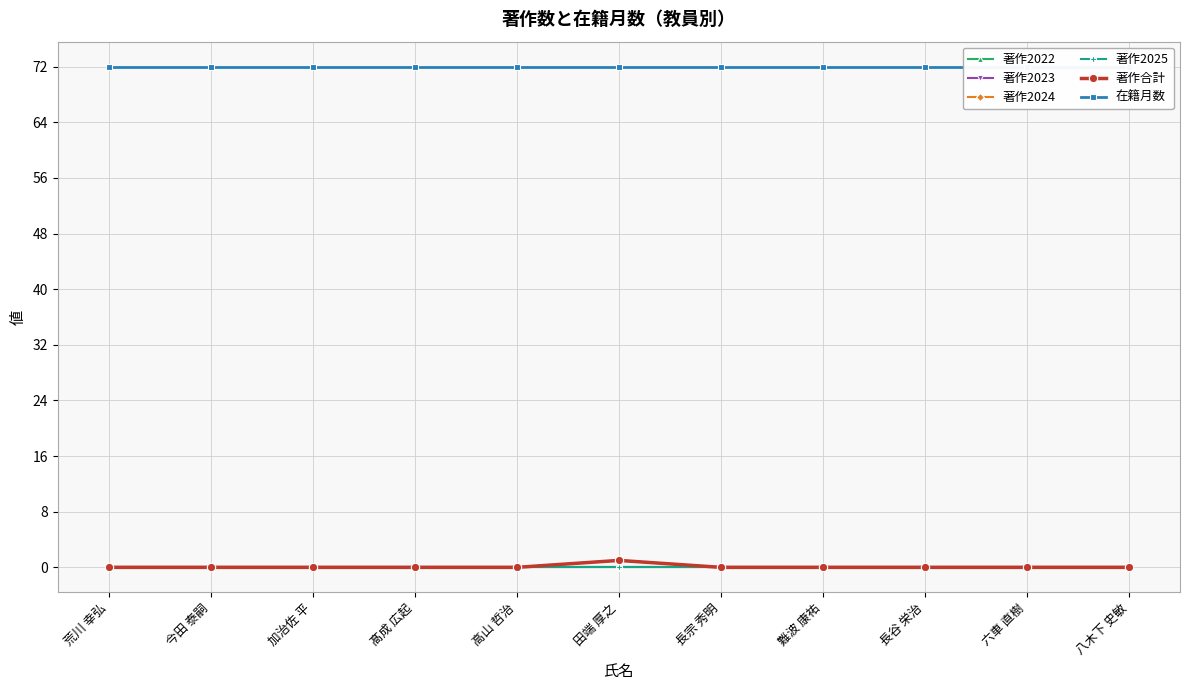

Rank the series at 六車 直樹 from highest to lowest value.

在籍月数, 著作2022, 著作2023, 著作2024, 著作2025, 著作合計